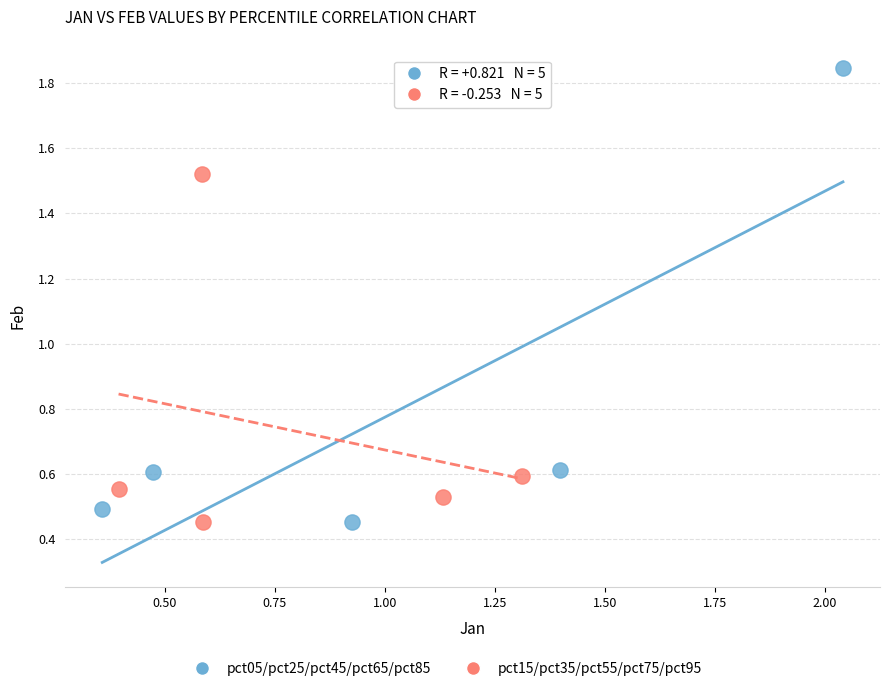

Which series contains the highest Y value?

pct05/pct25/pct45/pct65/pct85